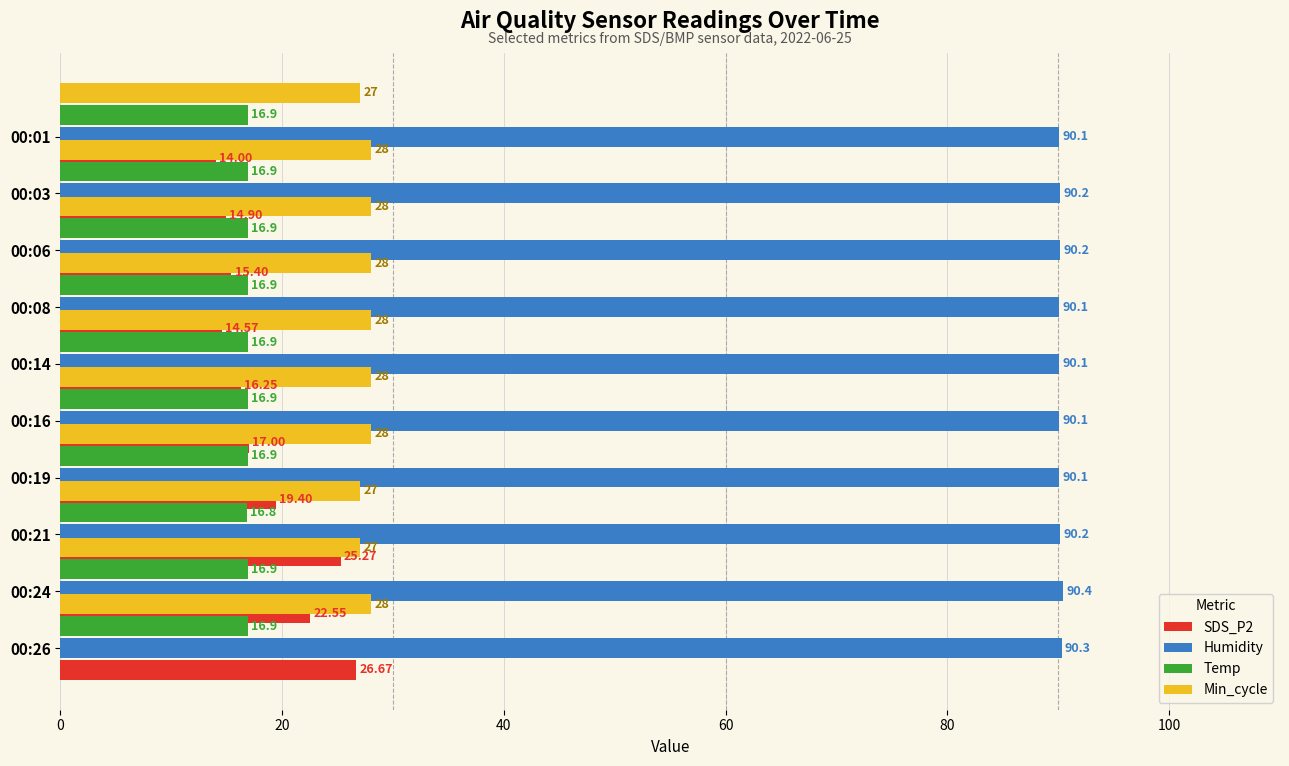

Which series changed the most between 20 and 7?

SDS_P2